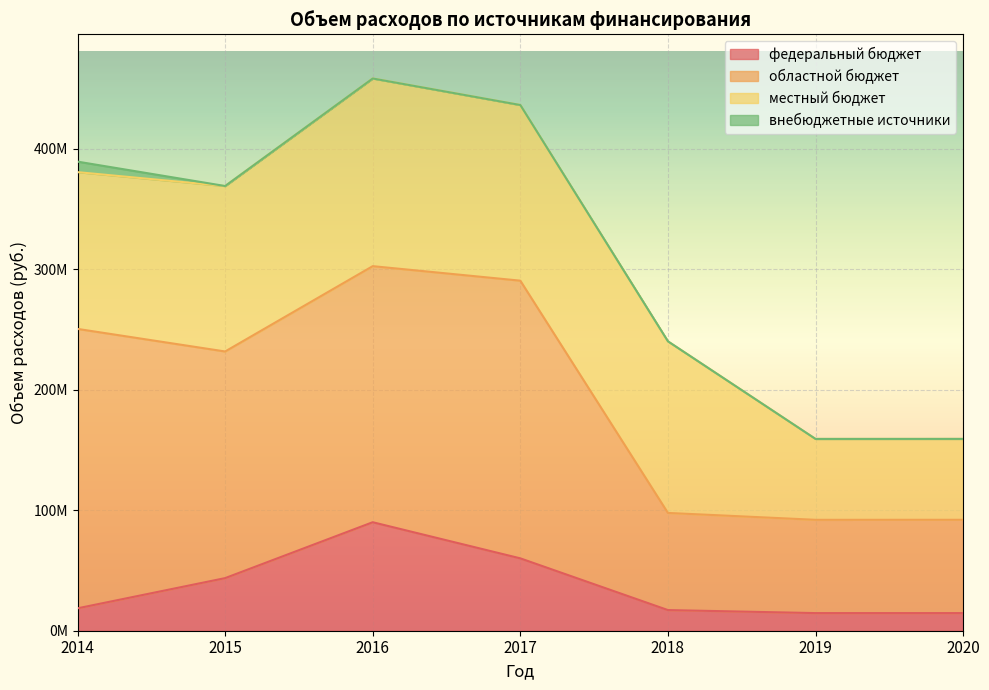

Rank the series by their maximum value, from lowest to highest.

внебюджетные источники, федеральный бюджет, местный бюджет, областной бюджет